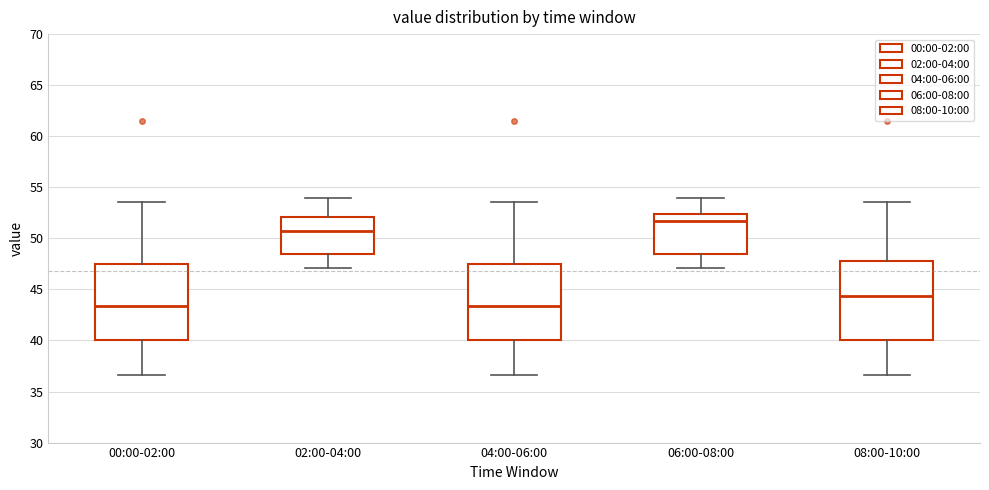

Reading left to right, transcribe this box plot: for each box, give where its median line is, the range the box spans, and where its two whiskers end, as read against the y-axis. The values are not printed on the chart, so give them approximately, as read against the axis.

00:00-02:00: median 43.5, box 40.0 to 47.5, whiskers 36.5 to 53.5
02:00-04:00: median 50.5, box 48.5 to 52.0, whiskers 47.0 to 54.0
04:00-06:00: median 43.5, box 40.0 to 47.5, whiskers 36.5 to 53.5
06:00-08:00: median 51.5, box 48.5 to 52.5, whiskers 47.0 to 54.0
08:00-10:00: median 44.5, box 40.0 to 48.0, whiskers 36.5 to 53.5